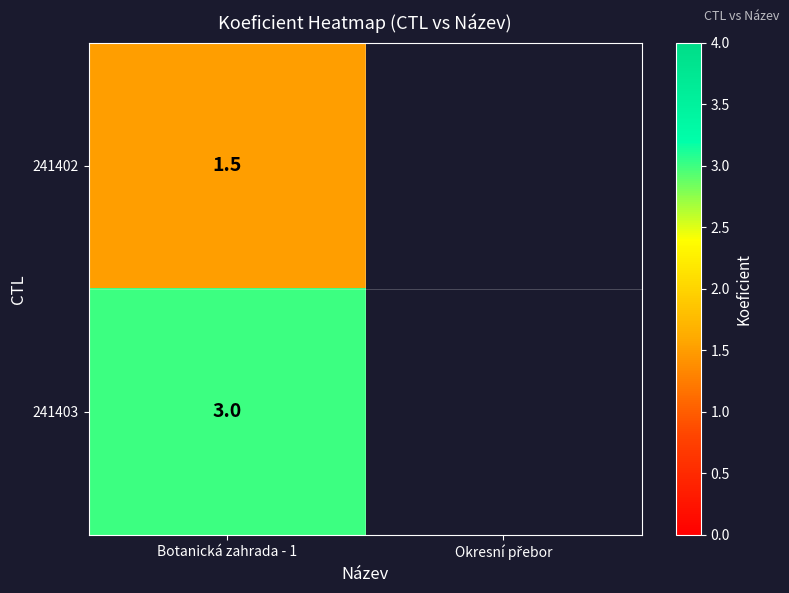

What is the total value across all series at Botanická zahrada - 1?

4.5